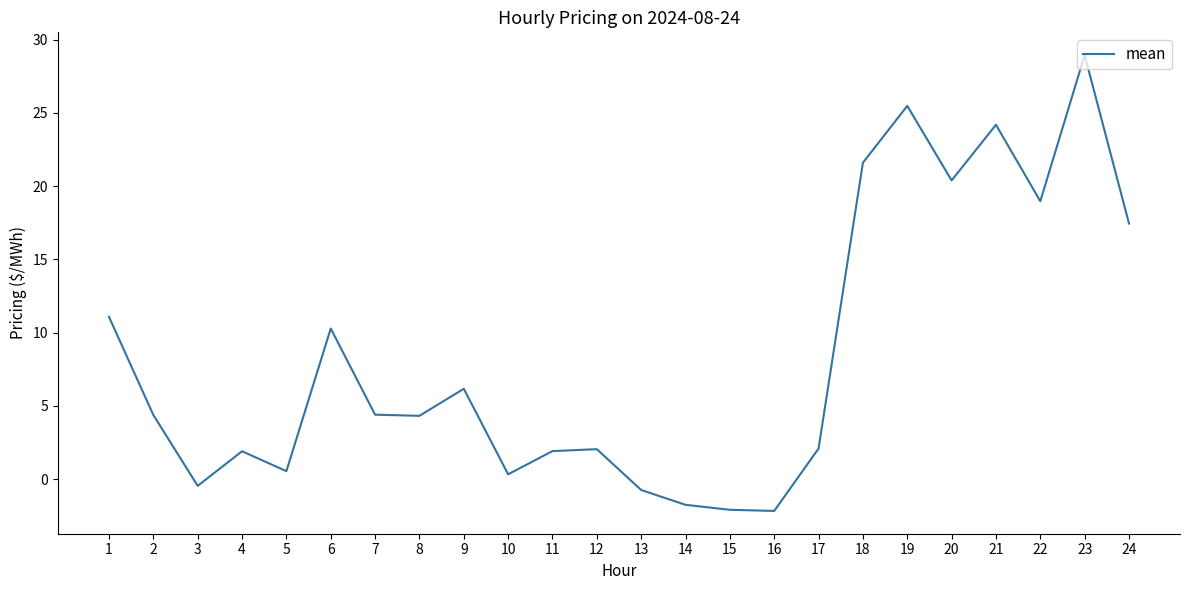

At which label does the data first exceed 4?

1